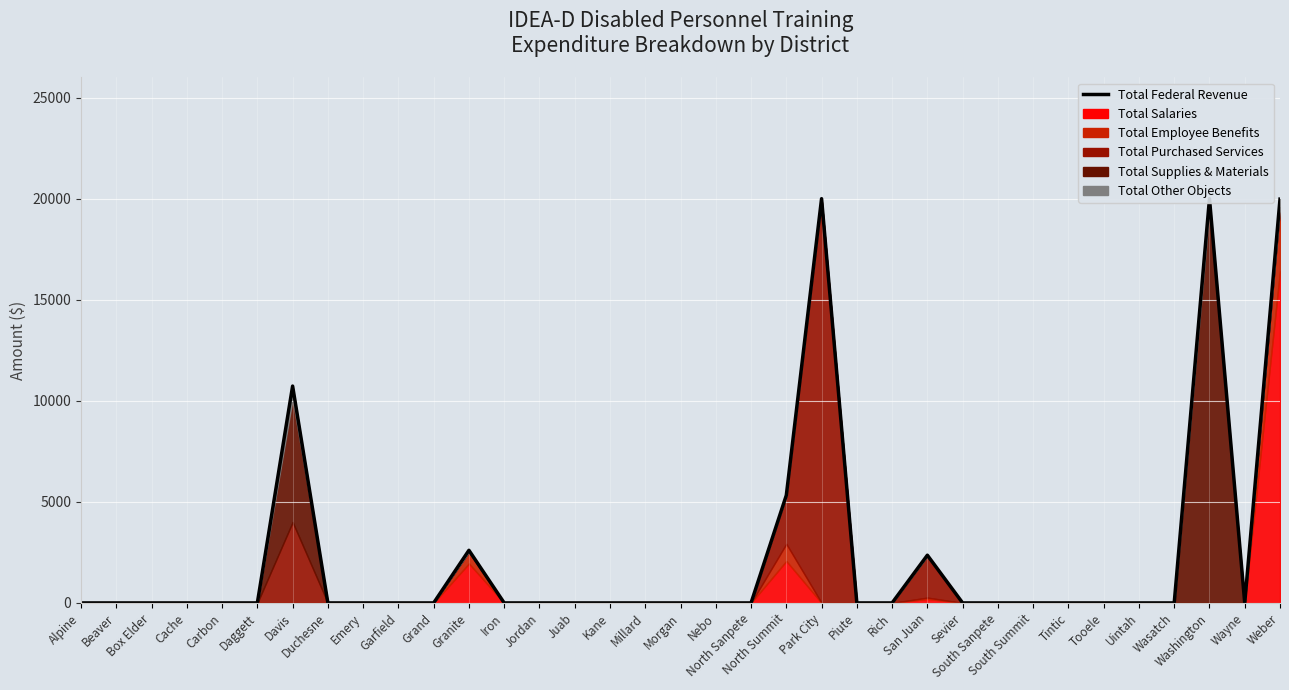

What is the greatest value displayed?

20000.0